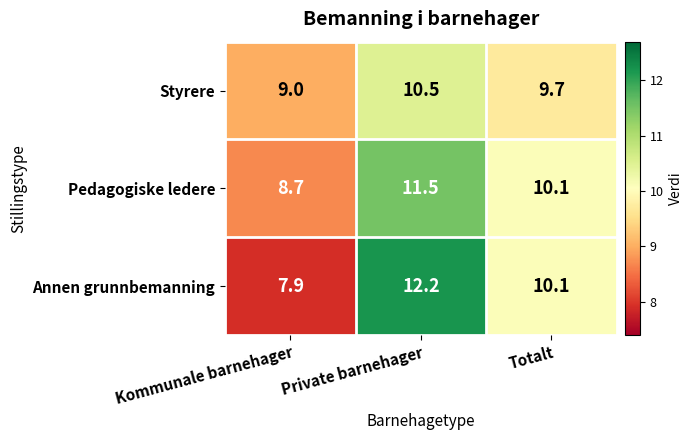

The value of Annen grunnbemanning at Totalt is 10.1. True or false?

True